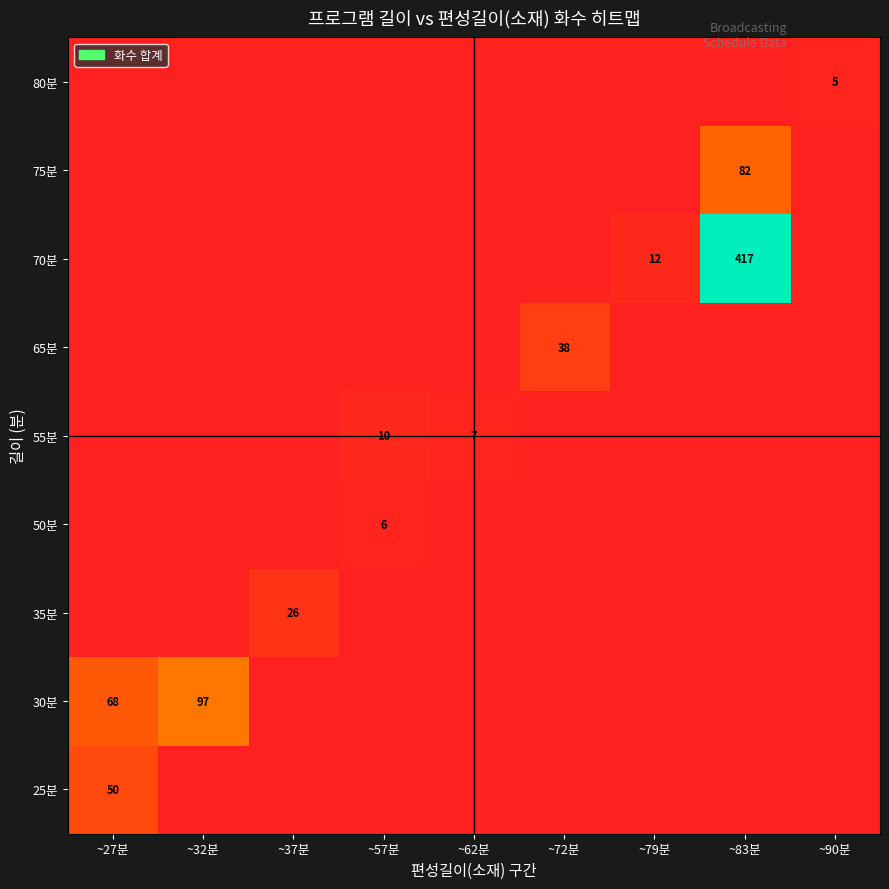

The 35분 series shows 17 at ~37분. True or false?

False